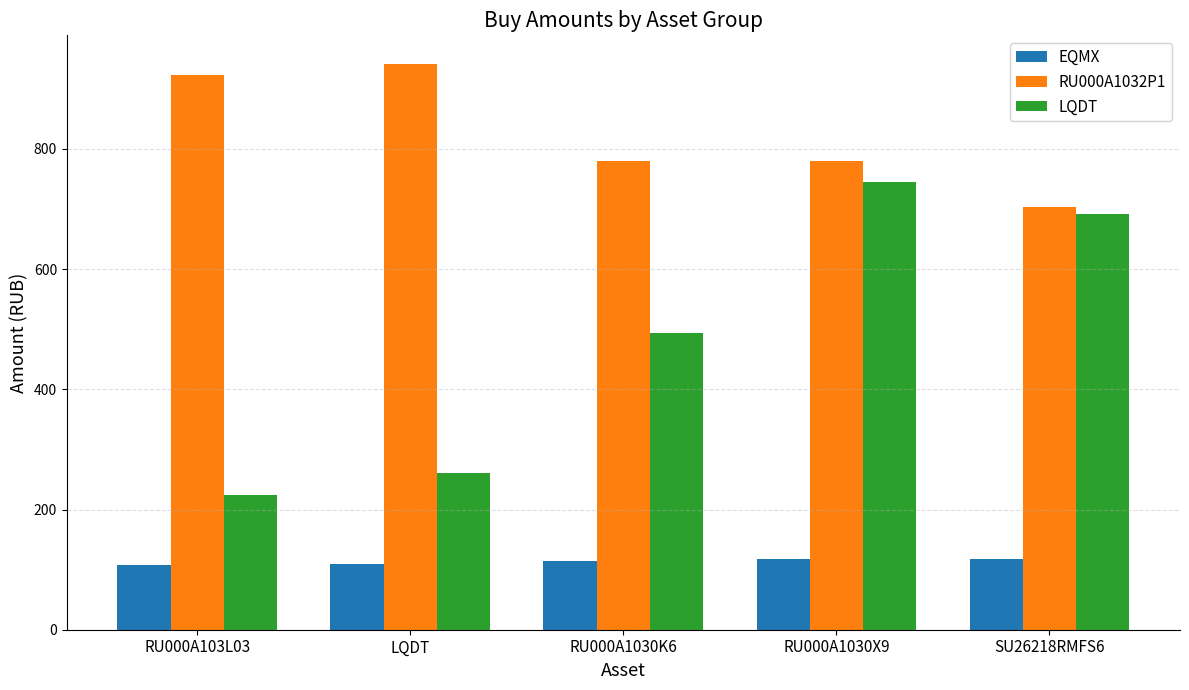

True or false: LQDT has a value of 493.6 at RU000A1030K6.

True